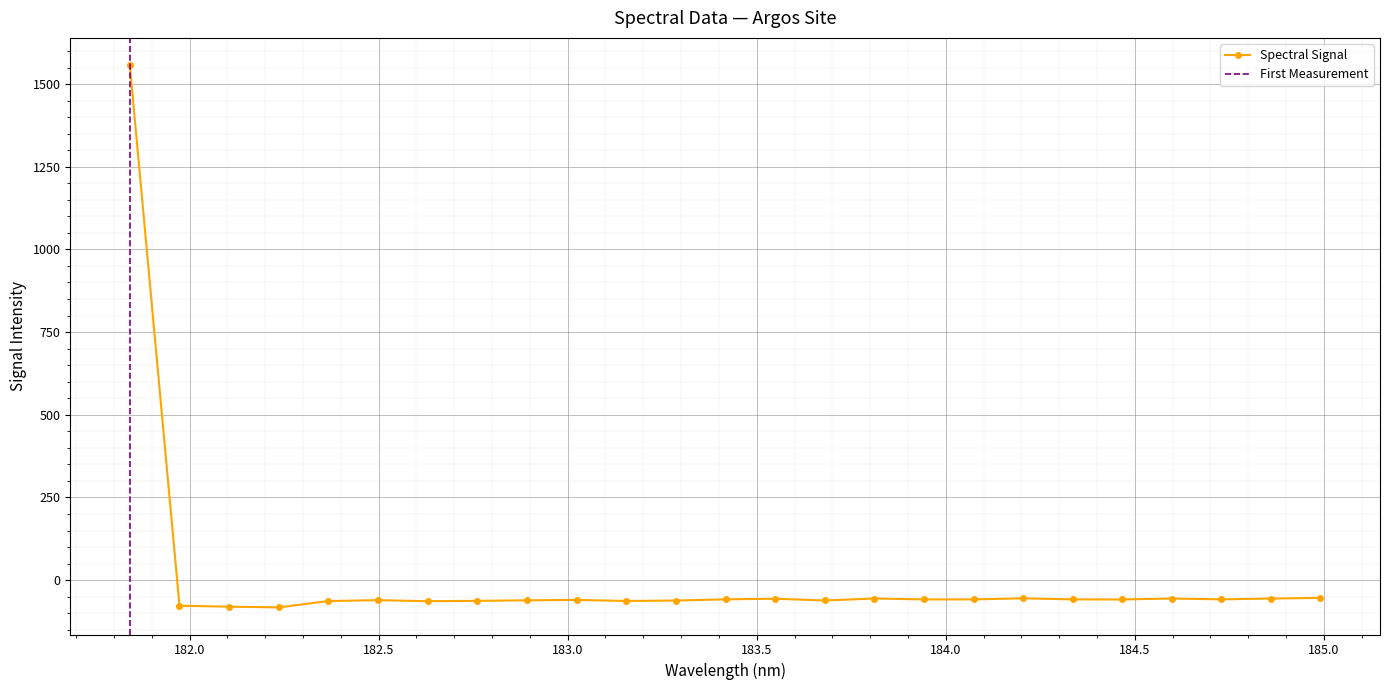

Which category has the highest value across all series?

181.8418